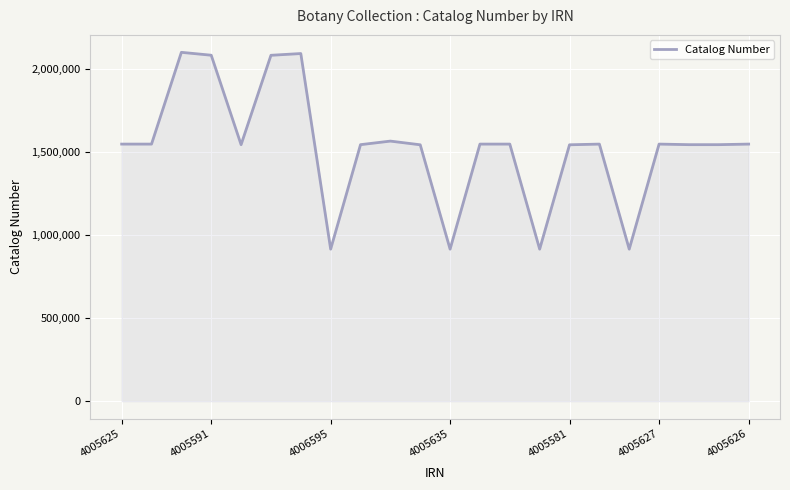

What is the difference between the maximum and minimum values?

1186674